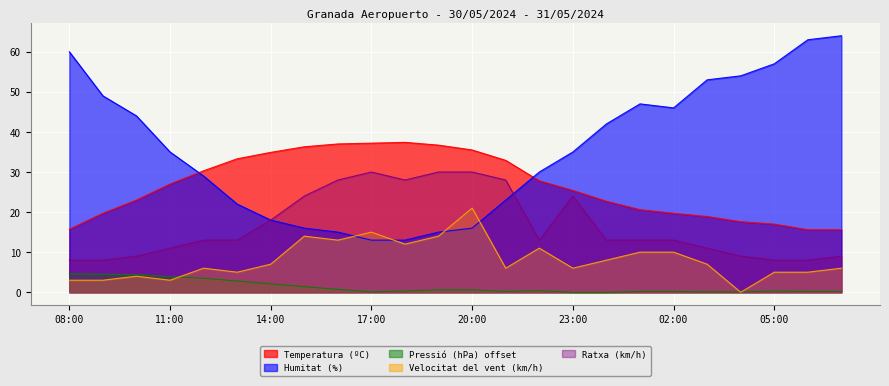

Reading right to left, what are all the values shown in this chart?

Temperatura (ºC): 07:00=15.6	06:00=15.6	05:00=17.0	04:00=17.6	03:00=18.9	02:00=19.7	01:00=20.6	00:00=22.7	23:00=25.4	22:00=27.8	21:00=32.9	20:00=35.5	19:00=36.7	18:00=37.4	17:00=37.2	16:00=37.0	15:00=36.3	14:00=34.9	13:00=33.3	12:00=30.3	11:00=27.0	10:00=23.0	09:00=19.7	08:00=15.7
Humitat (%): 07:00=64.0	06:00=63.0	05:00=57.0	04:00=54.0	03:00=53.0	02:00=46.0	01:00=47.0	00:00=42.0	23:00=35.0	22:00=30.0	21:00=23.0	20:00=16.0	19:00=15.0	18:00=13.0	17:00=13.0	16:00=15.0	15:00=16.0	14:00=18.0	13:00=22.0	12:00=29.0	11:00=35.0	10:00=44.0	09:00=49.0	08:00=60.0
Pressió (hPa) offset: 07:00=0.2	06:00=0.2	05:00=0.3	04:00=0.1	03:00=0.1	02:00=0.2	01:00=0.2	00:00=0.0	23:00=0.0	22:00=0.4	21:00=0.2	20:00=0.6	19:00=0.6	18:00=0.3	17:00=0.1	16:00=0.7	15:00=1.4	14:00=2.1	13:00=2.8	12:00=3.5	11:00=3.9	10:00=4.4	09:00=4.5	08:00=4.6
Velocitat del vent (km/h): 07:00=6.0	06:00=5.0	05:00=5.0	04:00=0.0	03:00=7.0	02:00=10.0	01:00=10.0	00:00=8.0	23:00=6.0	22:00=11.0	21:00=6.0	20:00=21.0	19:00=14.0	18:00=12.0	17:00=15.0	16:00=13.0	15:00=14.0	14:00=7.0	13:00=5.0	12:00=6.0	11:00=3.0	10:00=4.0	09:00=3.0	08:00=3.0
Ratxa (km/h): 07:00=9.0	06:00=8.0	05:00=8.0	04:00=9.0	03:00=11.0	02:00=13.0	01:00=13.0	00:00=13.0	23:00=24.0	22:00=13.0	21:00=28.0	20:00=30.0	19:00=30.0	18:00=28.0	17:00=30.0	16:00=28.0	15:00=24.0	14:00=18.0	13:00=13.0	12:00=13.0	11:00=11.0	10:00=9.0	09:00=8.0	08:00=8.0